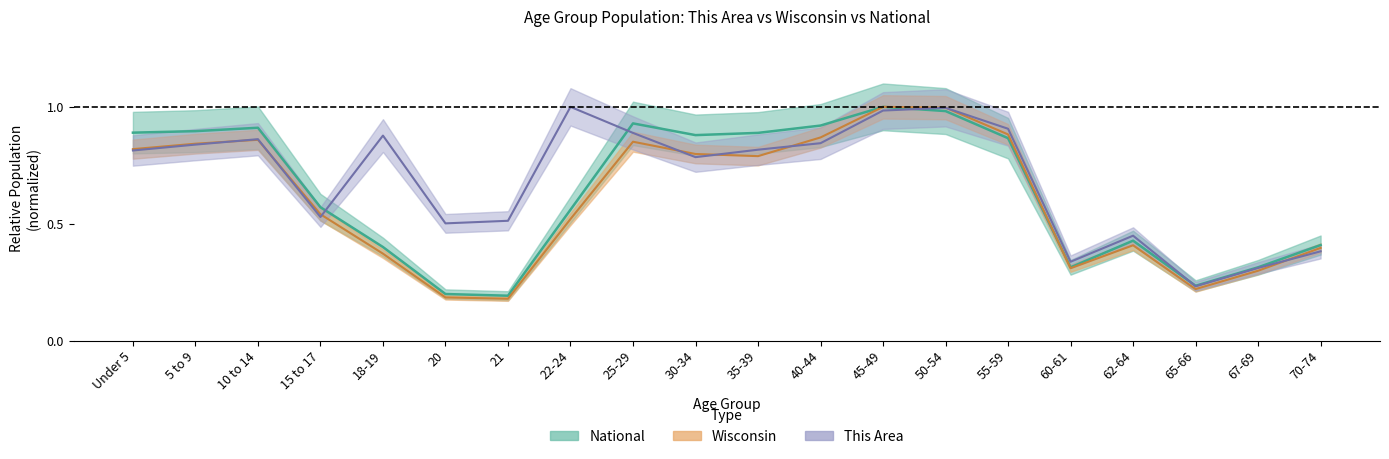

True or false: Wisconsin has more than 0 points higher than both neighbors.

True